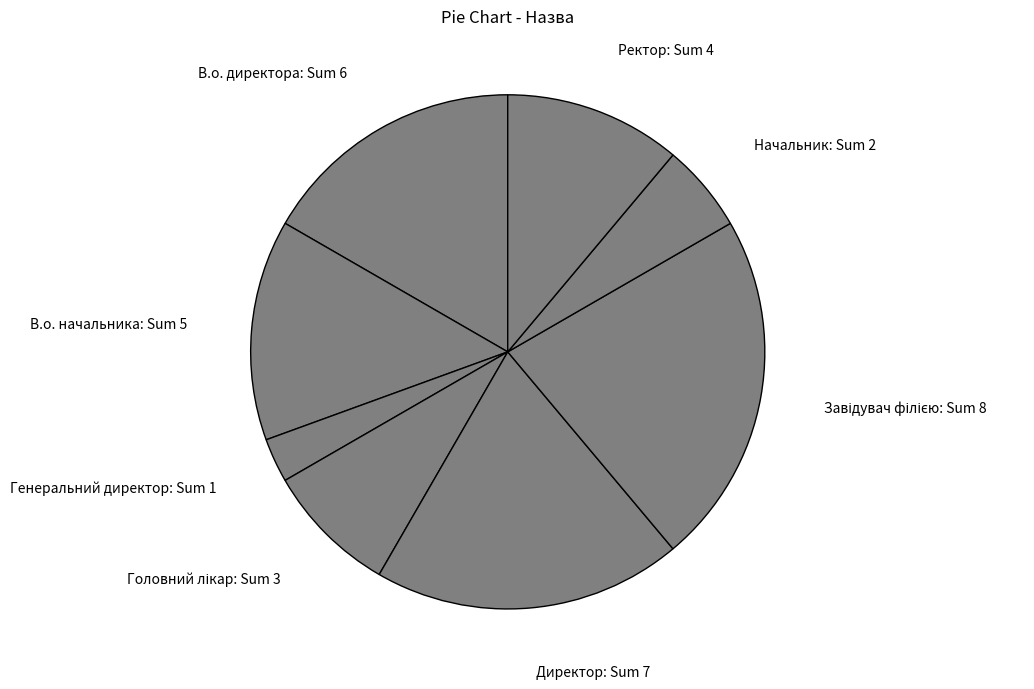

What is the ratio of the value at Директор to the value at В.о. начальника?

1.4